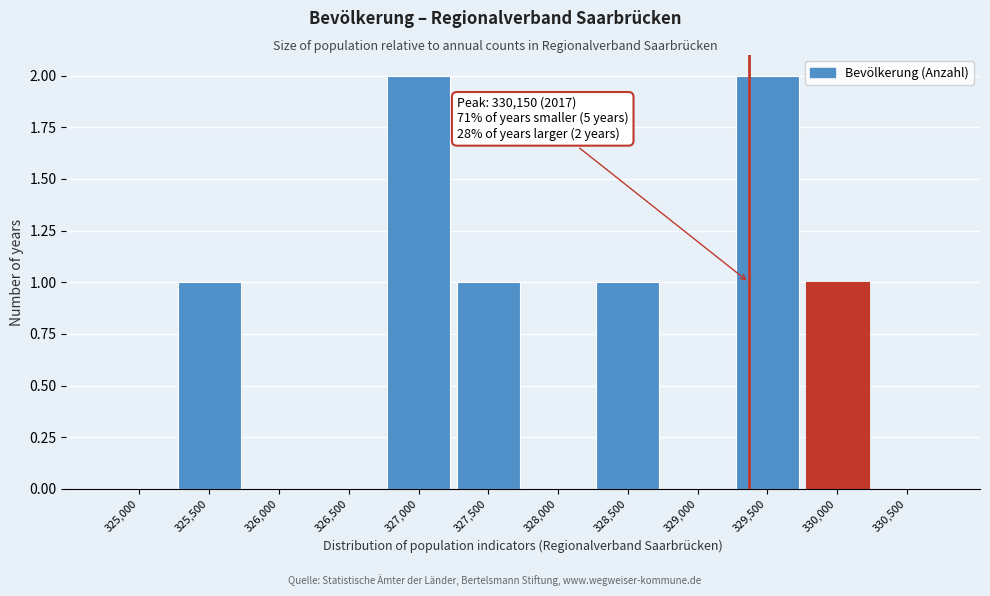

Reading right to left, extract all data points from this chart.

330,500=0	330,000=1	329,500=2	329,000=0	328,500=1	328,000=0	327,500=1	327,000=2	326,500=0	326,000=0	325,500=1	325,000=0